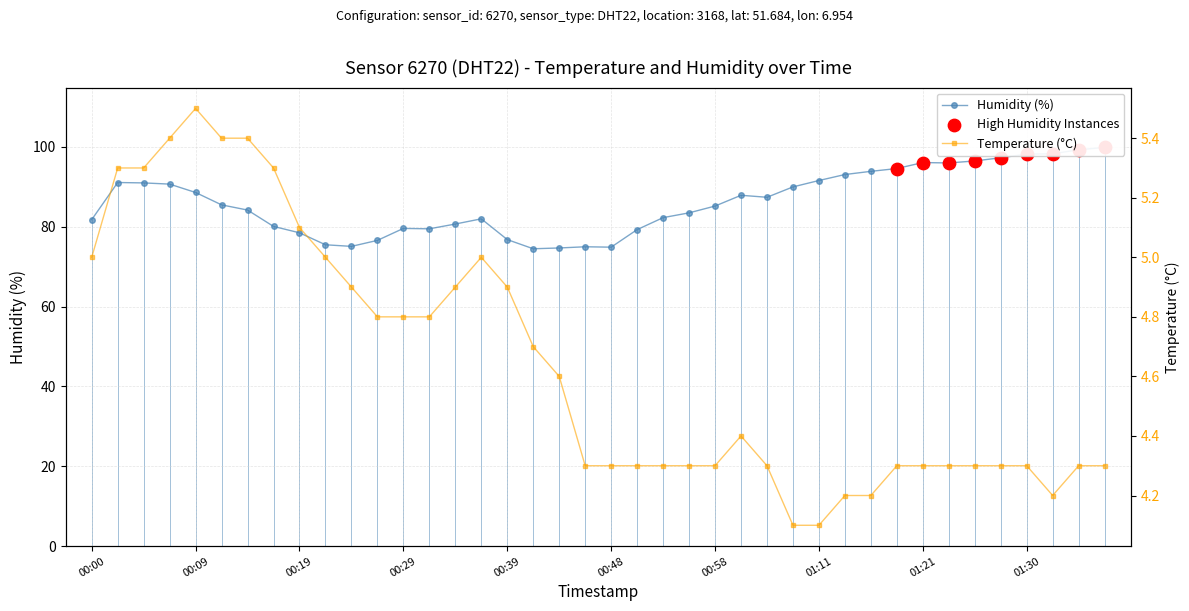

At how many categories does at least one series exceed 12?

40